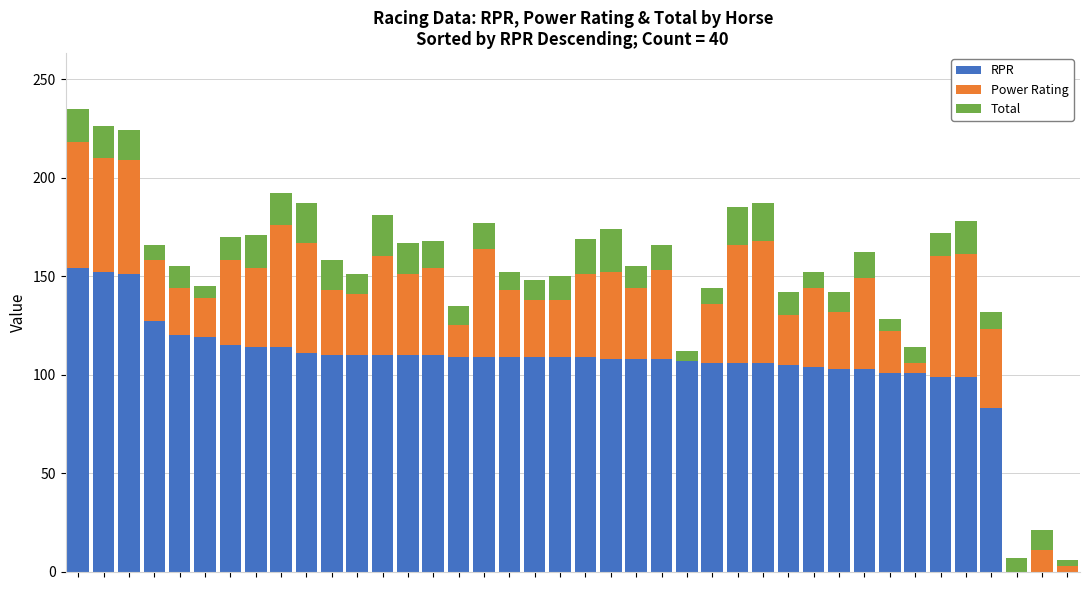

What is the highest value of the RPR series?

154